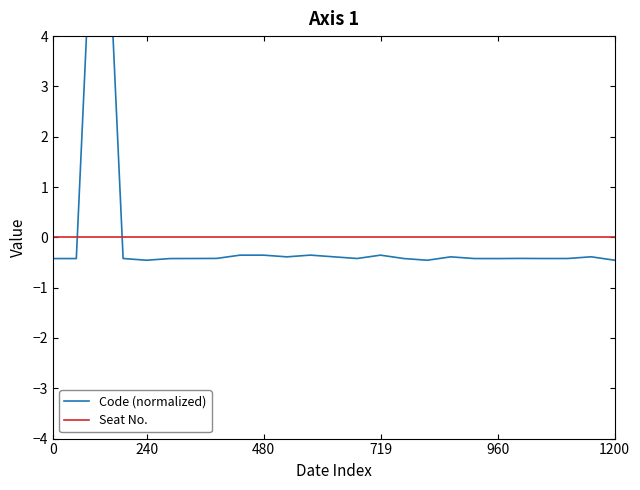

At 21, list the series in order from largest to smallest.

Seat No., Code (normalized)